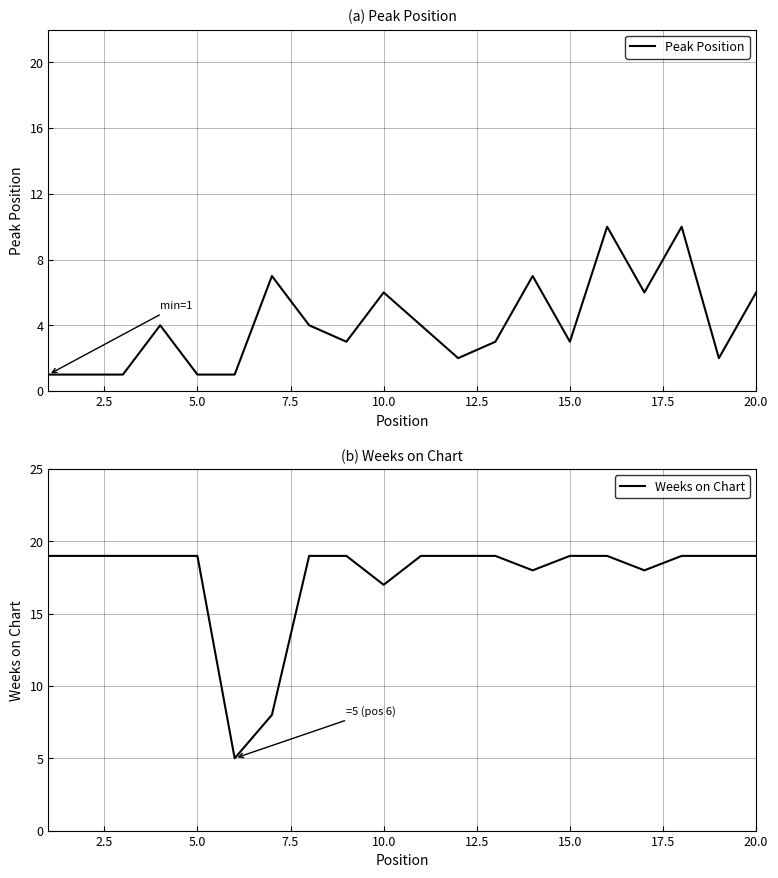

Is it true that Peak Position equals 6 at 10.0?

True